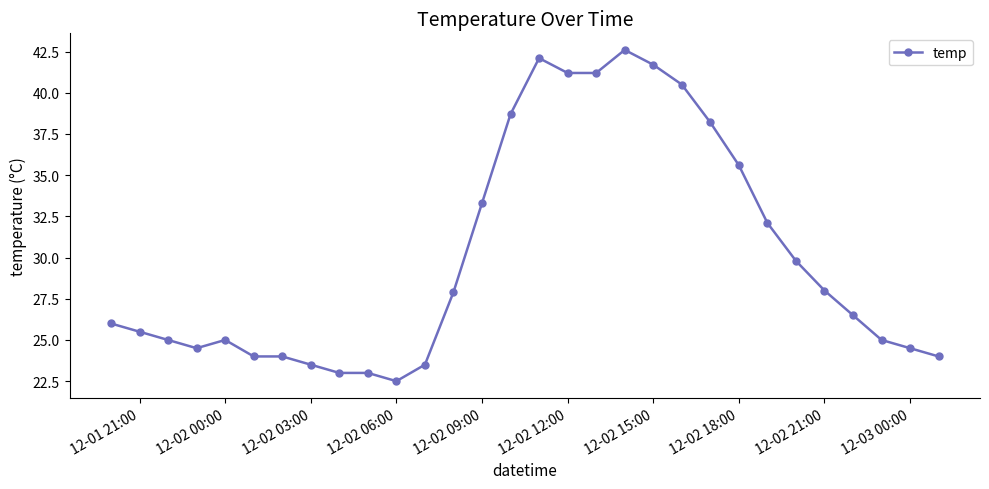

What is the value of the 25th point from the left?

29.8